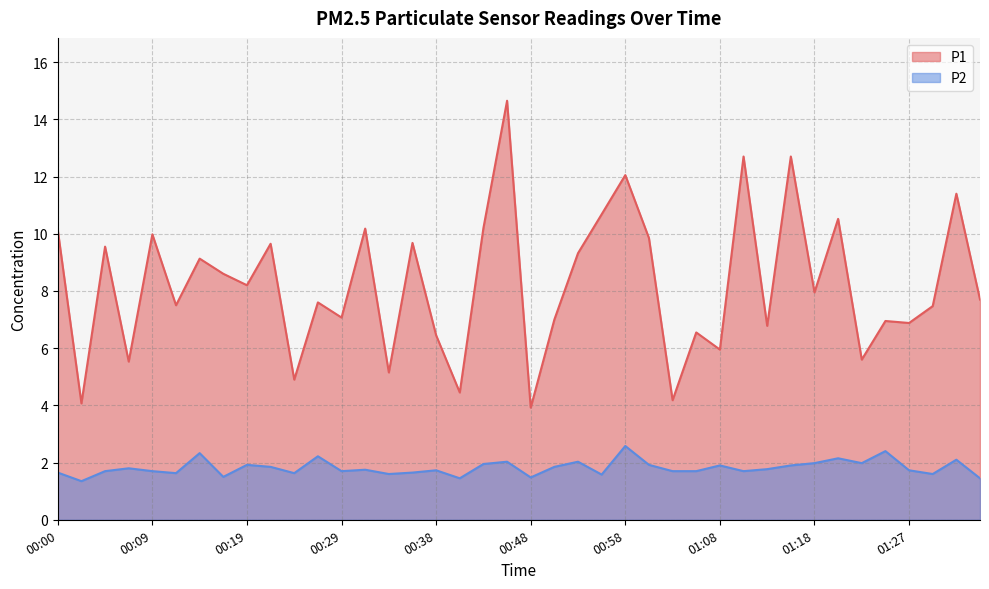

What is the label of the 7th point from the right?

01:20